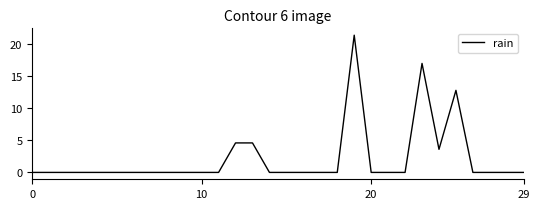

What is the greatest value displayed?

21.4